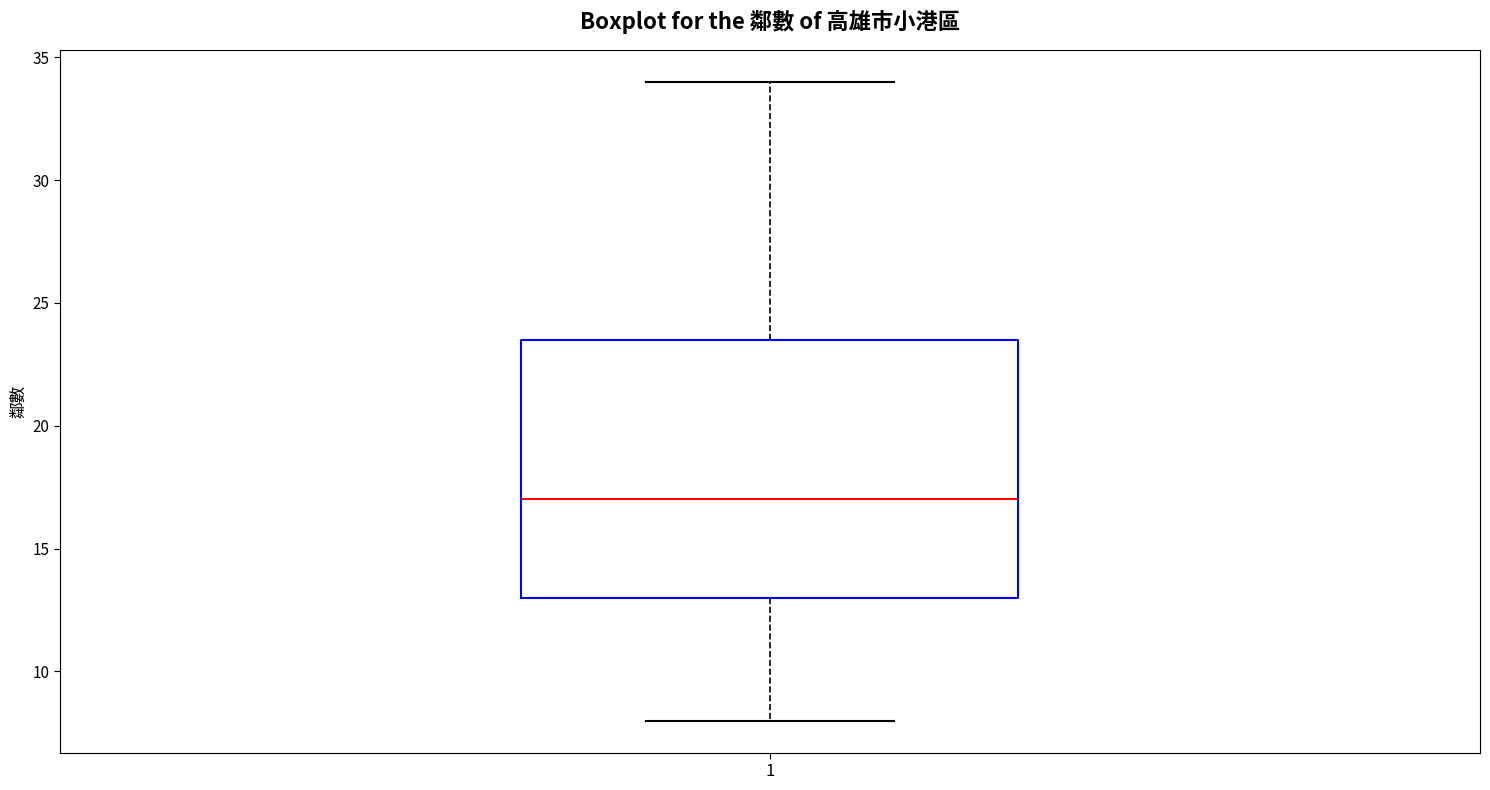

Read this box plot against the y-axis: the position of the median line, the range covered by the box, and the ends of both whiskers. The values are not printed on the chart, so give them approximately, as read against the axis.

median 17.0, box 13.0 to 23.5, whiskers 8.0 to 34.0